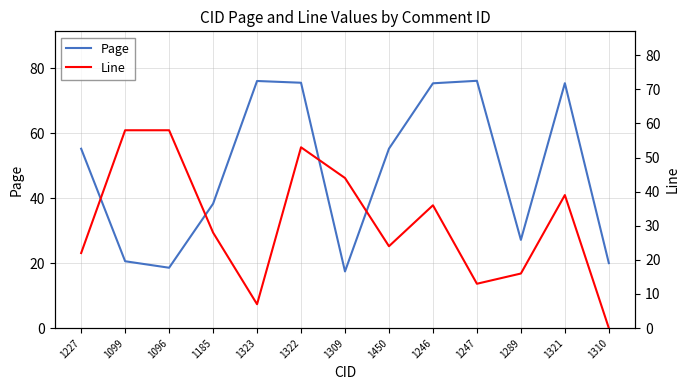

How many lines are shown in the chart?

2